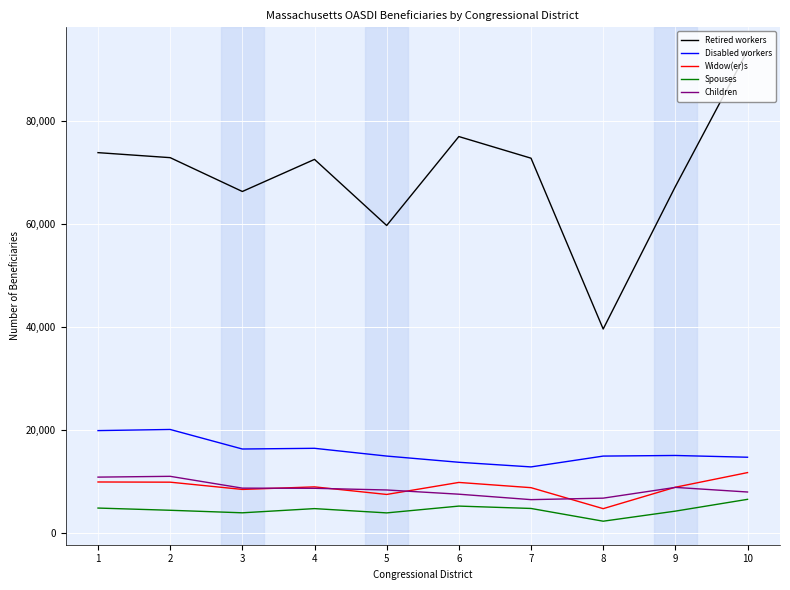

Is this an area chart (filled region under the line)?

No